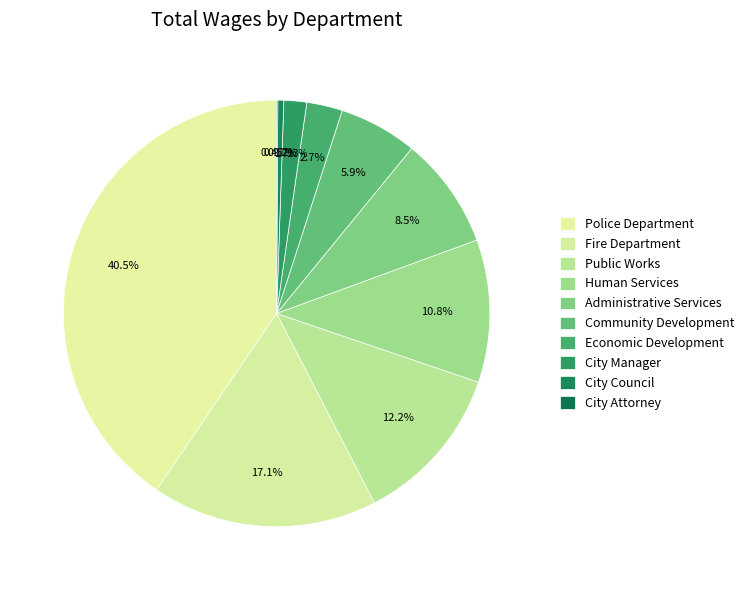

What is the total percentage of Administrative Services and Human Services?

19.3%